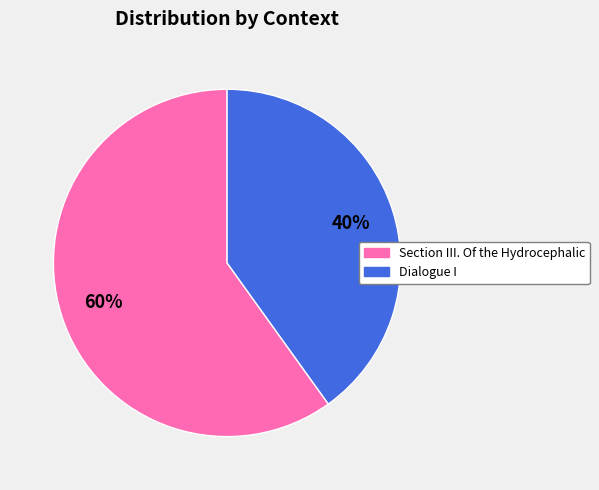

How many segments does this pie chart have?

2